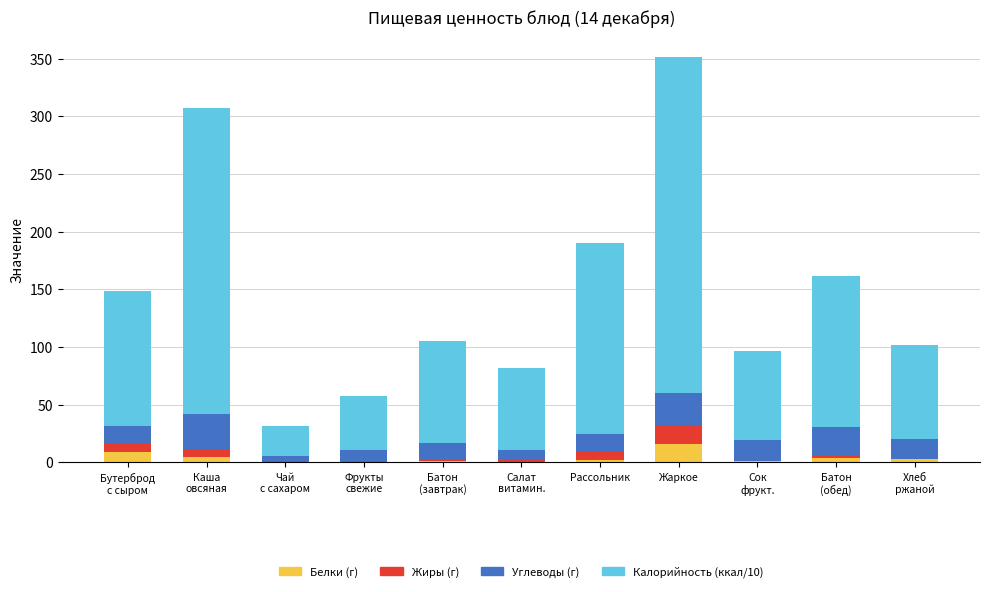

At which label does Белки (г) reach its peak?

Жаркое